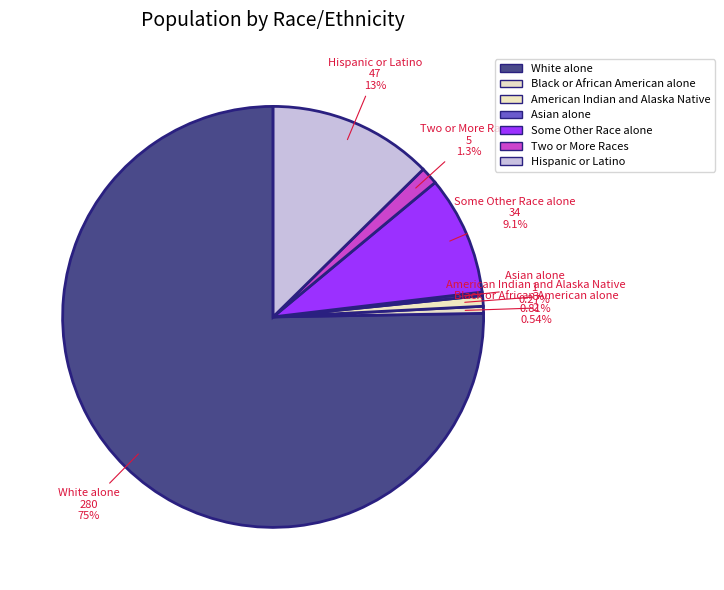

Between Hispanic or Latino and Two or More Races, which is larger?

Hispanic or Latino